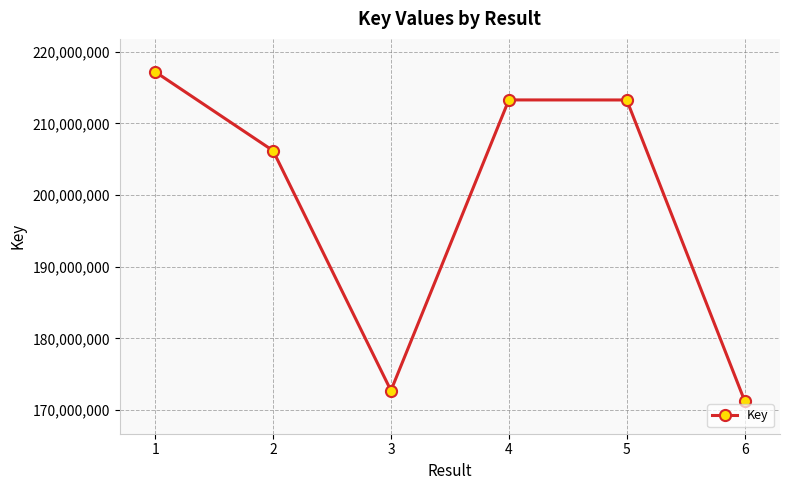

What is the sum of the values at 5 and 1?

430495490